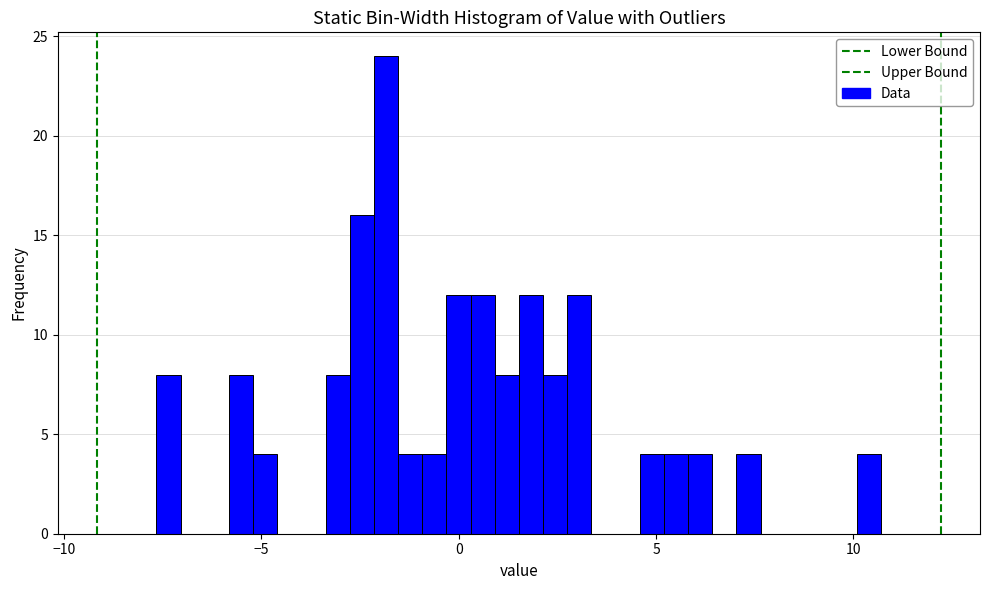

Read against the x-axis, roughly where is the centre of the tallest bar?

-2.0